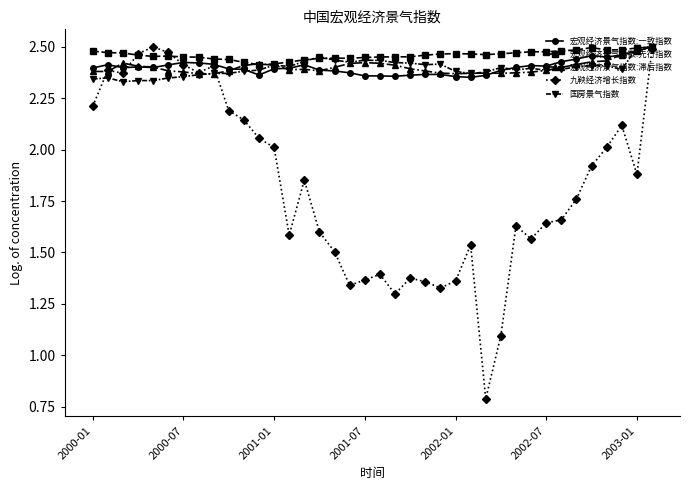

Which series has the widest spread of values?

九鞅经济增长指数